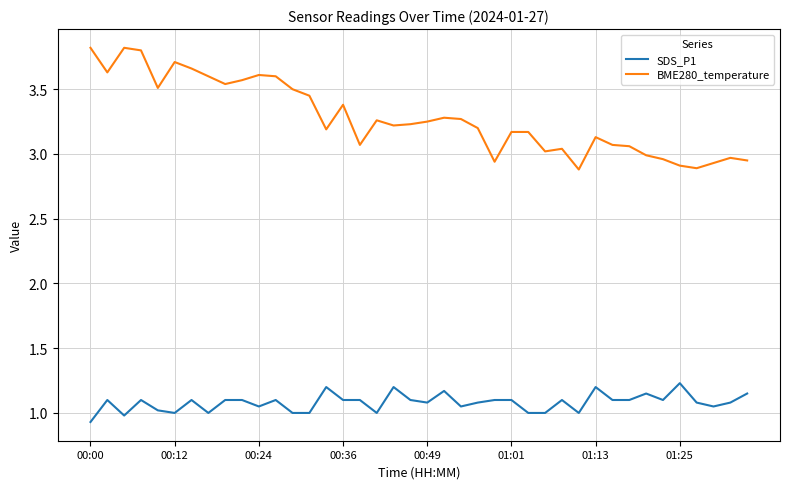

True or false: BME280_temperature and SDS_P1 cross at least once.

False